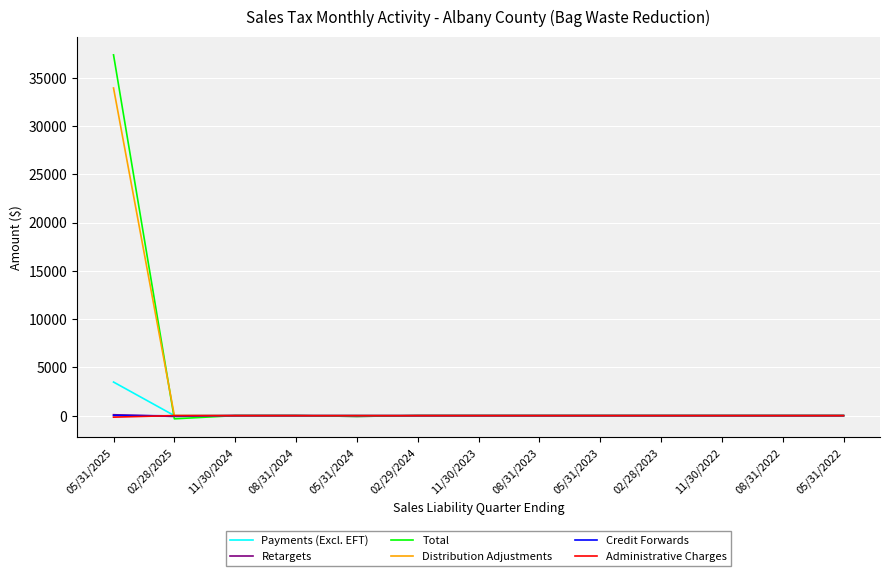

At which category is the sum across all series the highest?

05/31/2025